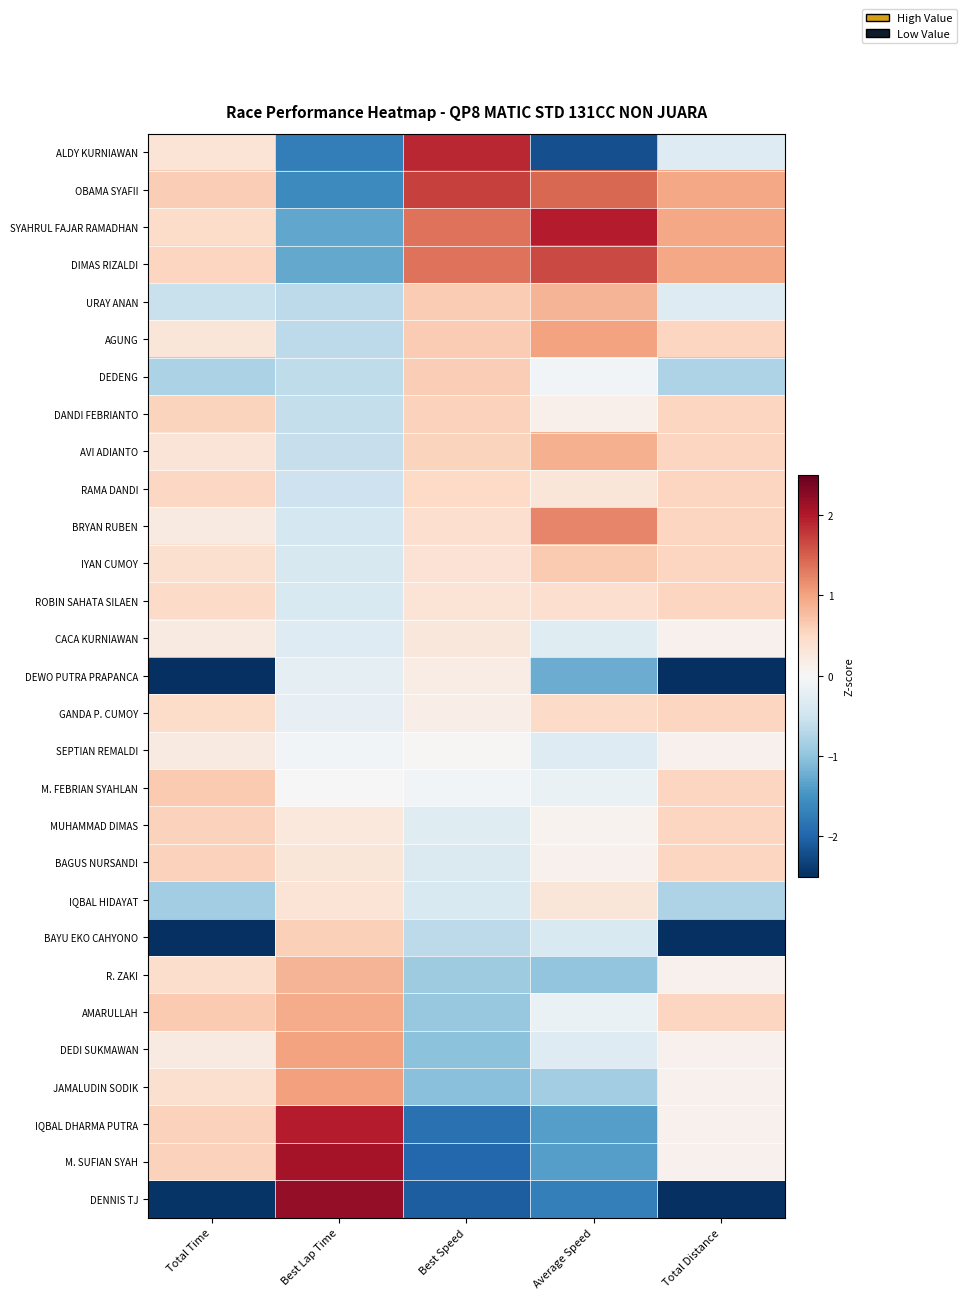

Between Total Distance and Average Speed, which is larger?

Total Distance